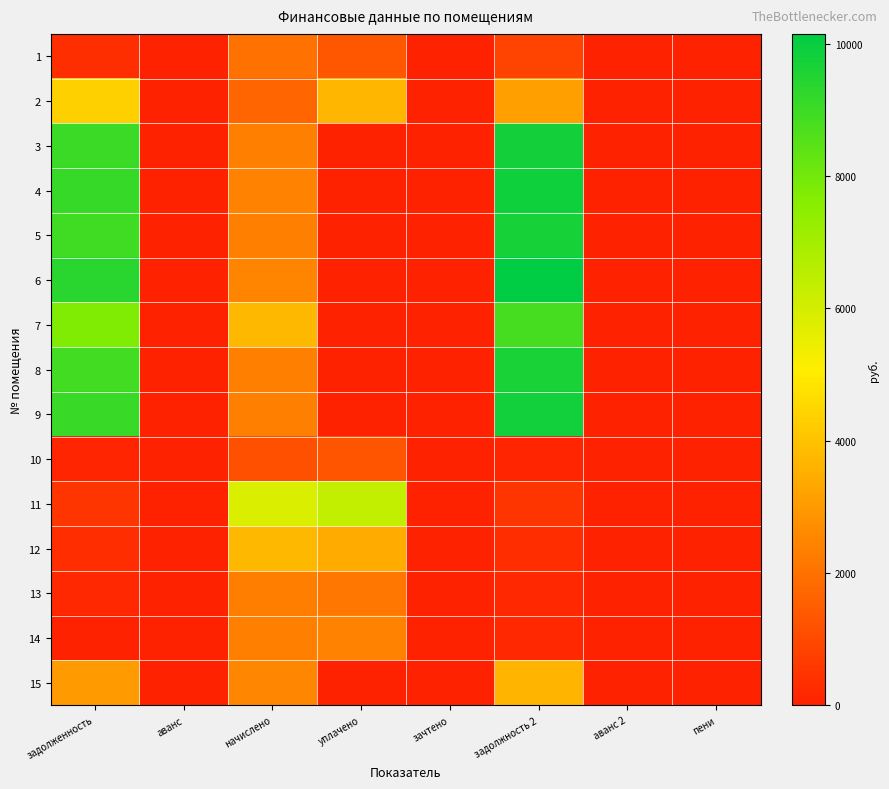

Between задолжность 2 and уплачено, which is larger?

уплачено